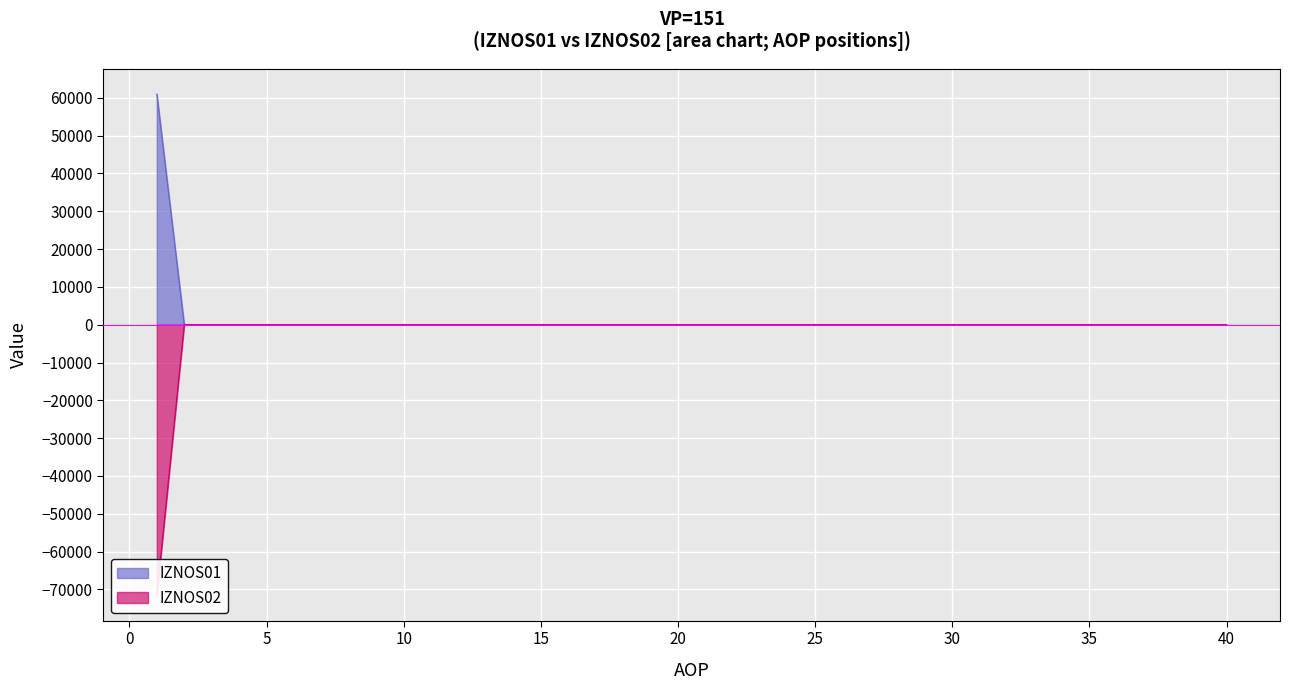

What is the maximum value for IZNOS01?

61007.1